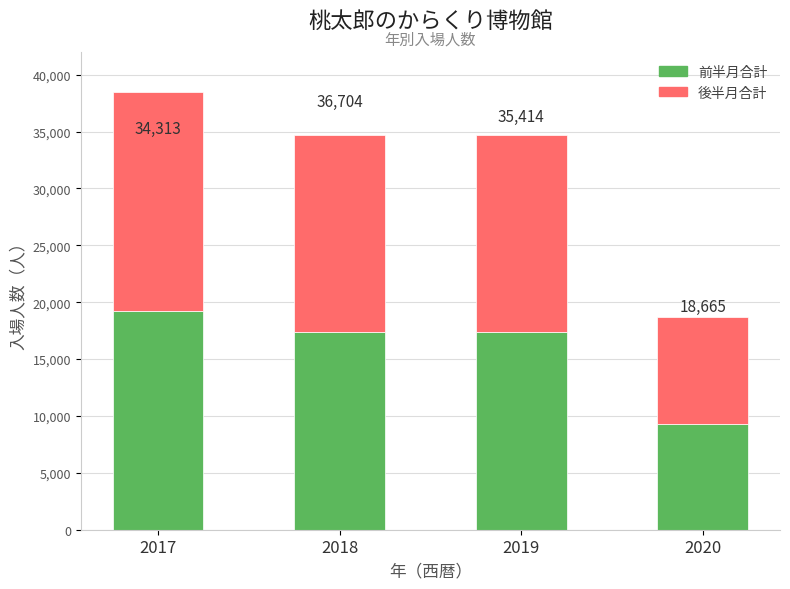

What are all the series names shown in the legend?

前半月合計, 後半月合計